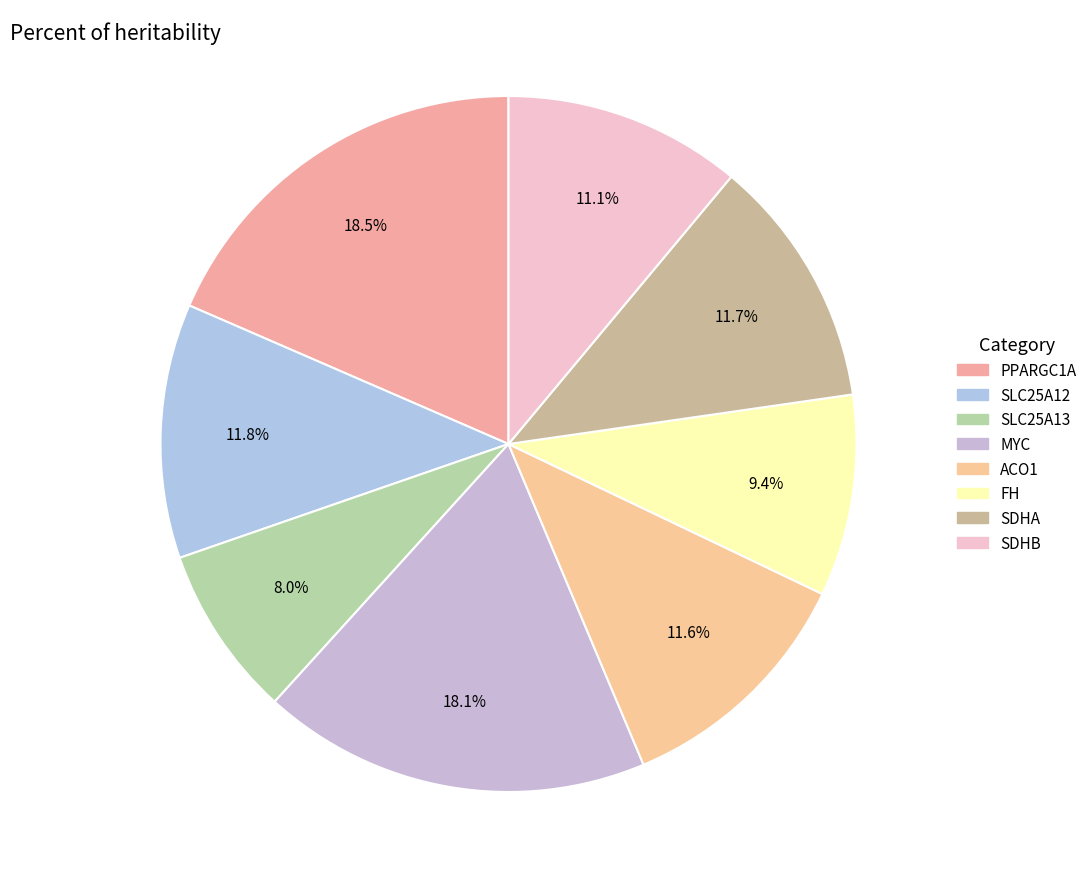

Does PPARGC1A account for over 50% of the chart?

No